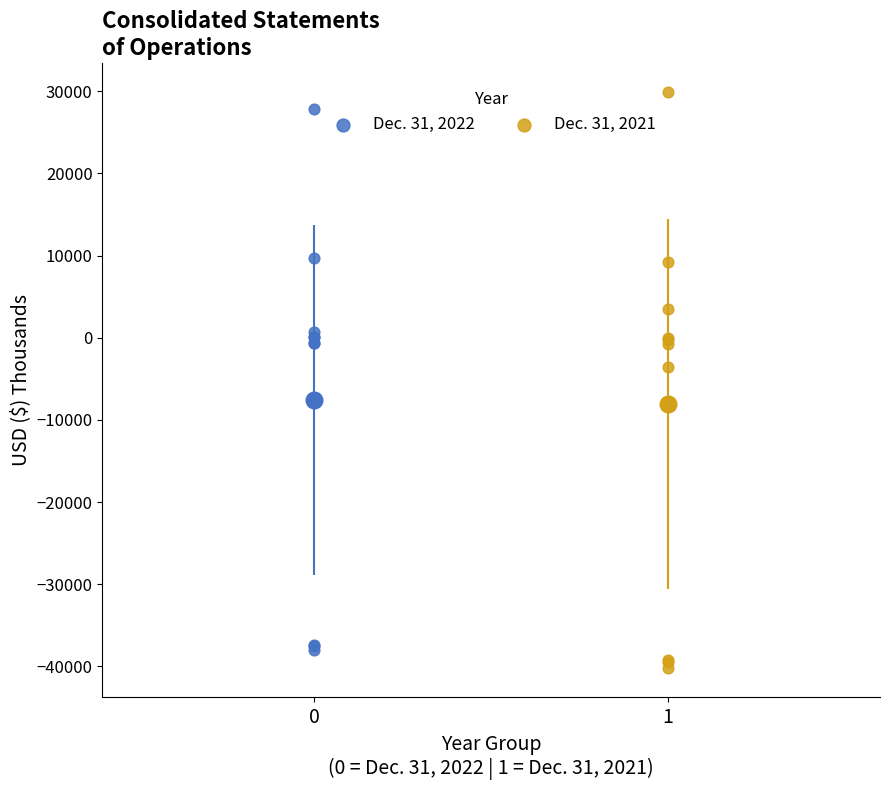

Which series has the largest Y range (max minus min)?

Dec. 31, 2021